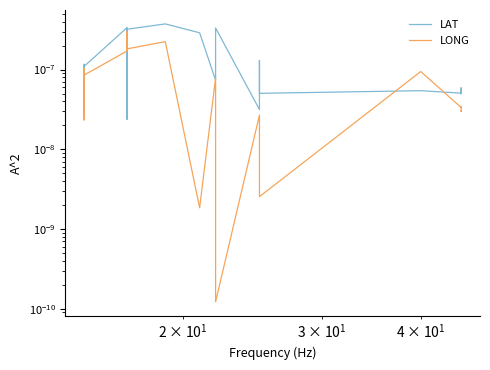

How many distinct data groups are displayed?

2